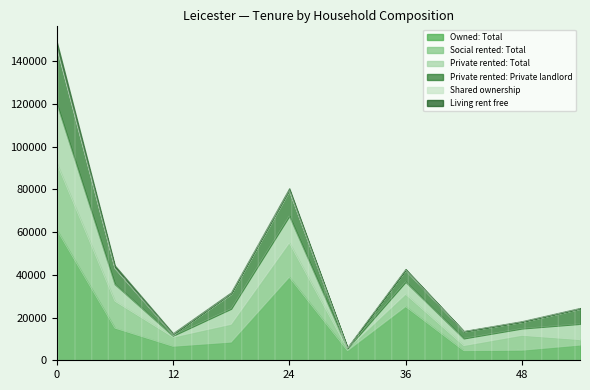

Reading left to right, transcribe all the data shown in this chart.

Owned: Total: 61170	15115	6587	8528	38922	4486	25172	4529	4735	7133
Social rented: Total: 31270	12621	4272	8349	16081	938	5767	2388	6988	2568
Private rented: Total: 27999	7966	667	7299	12635	212	5838	3376	3209	7398
Private rented: Private landlord: 26207	7421	559	6862	11787	165	5441	3165	3016	6999
Shared ownership: 774	299	36	263	345	14	162	84	85	130
Living rent free: 1912	950	495	455	740	108	318	100	214	222